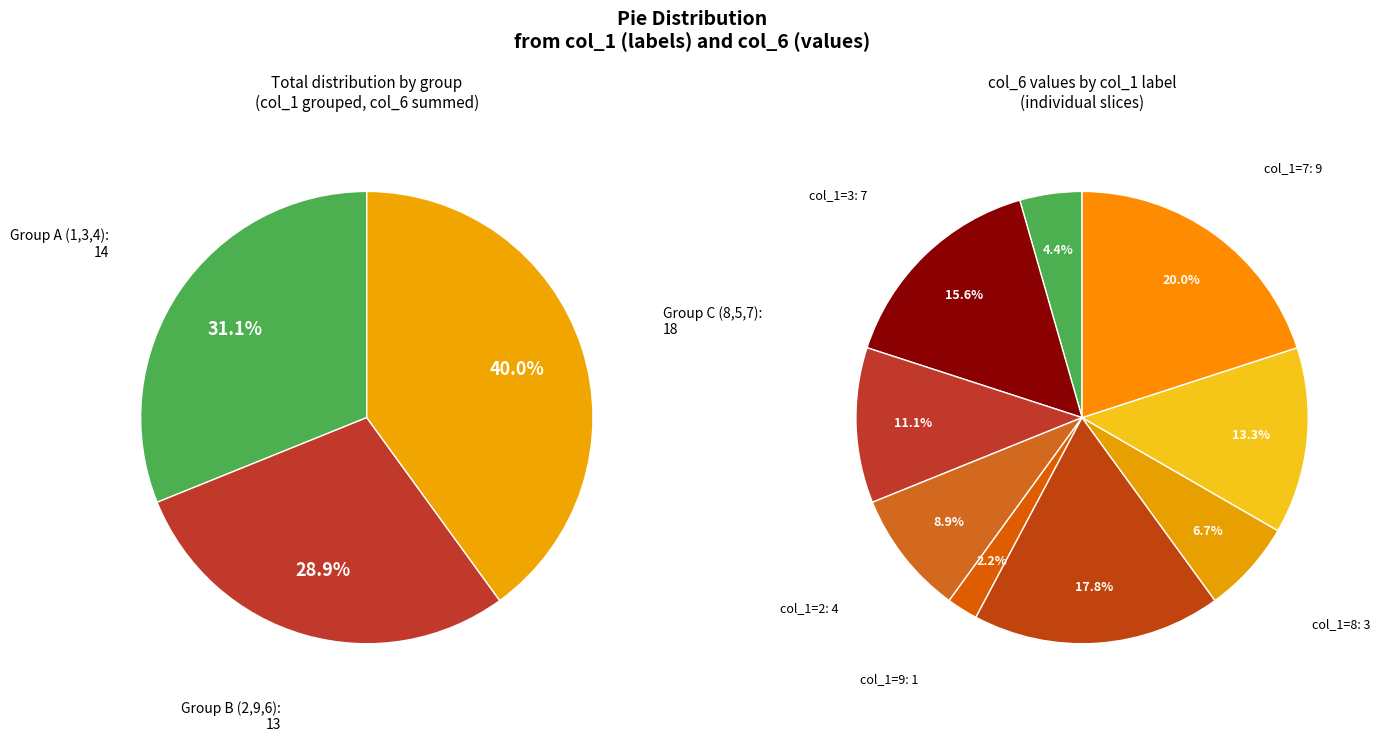

Approximately how many times larger is the value at 7 compared to 8?

3.0